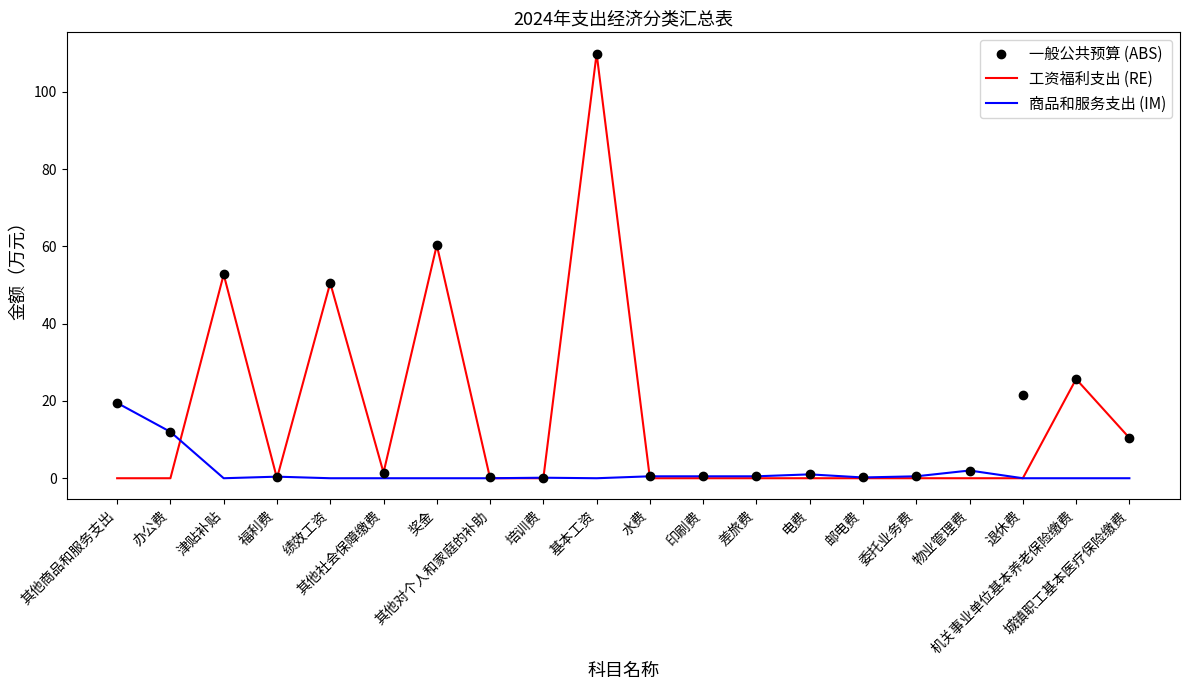

What is the highest value of the 工资福利支出 (RE) series?

109.9